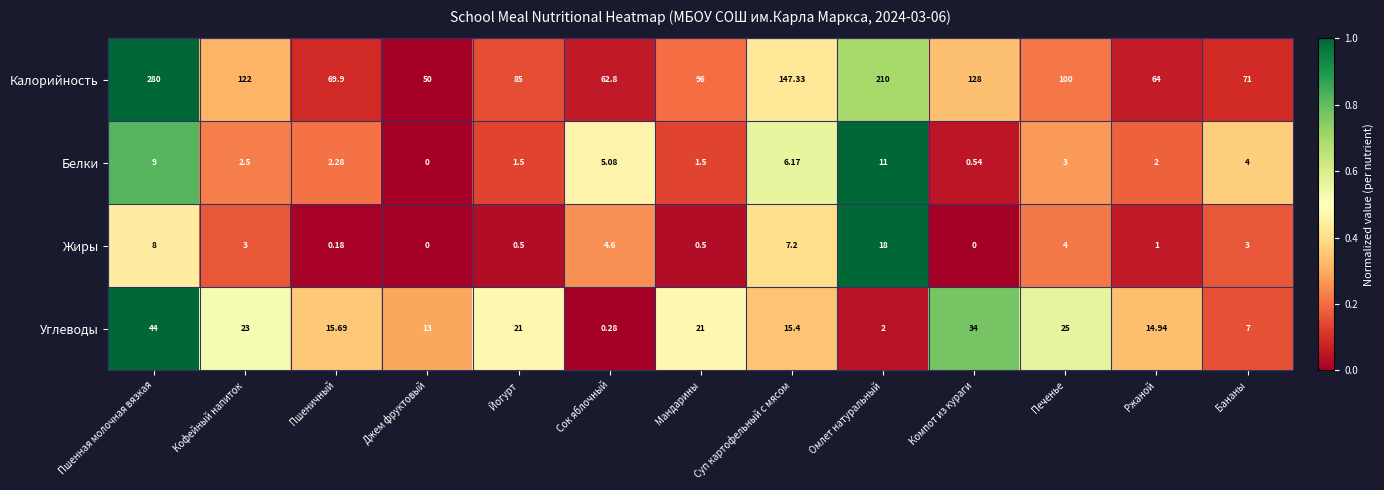

Rank the series by their maximum value, from lowest to highest.

Белки, Жиры, Углеводы, Калорийность